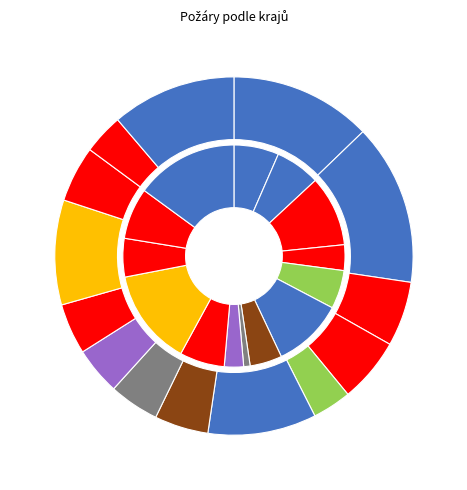

How many slices are in this pie chart?

14